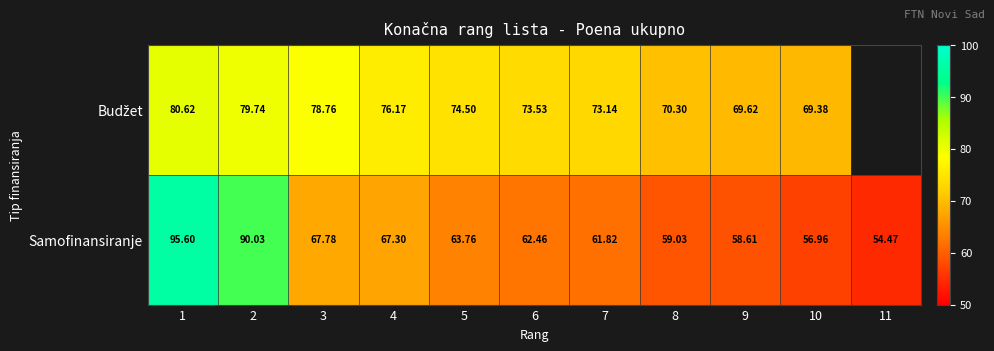

Between 1 and 10, which series saw the biggest shift?

Samofinansiranje